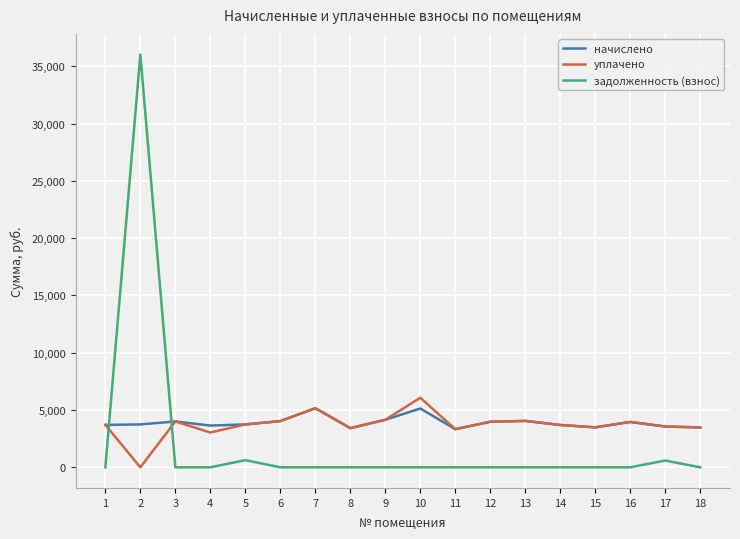

Does the chart display data point markers on the line(s)?

No